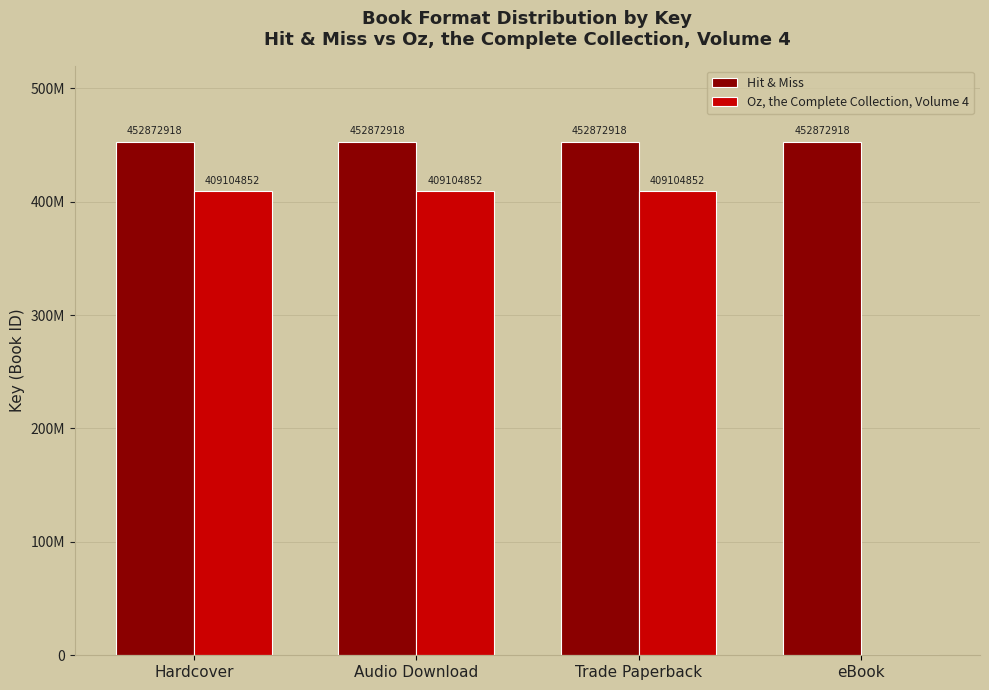

What is the label of the 1st bar from the left?

Hardcover